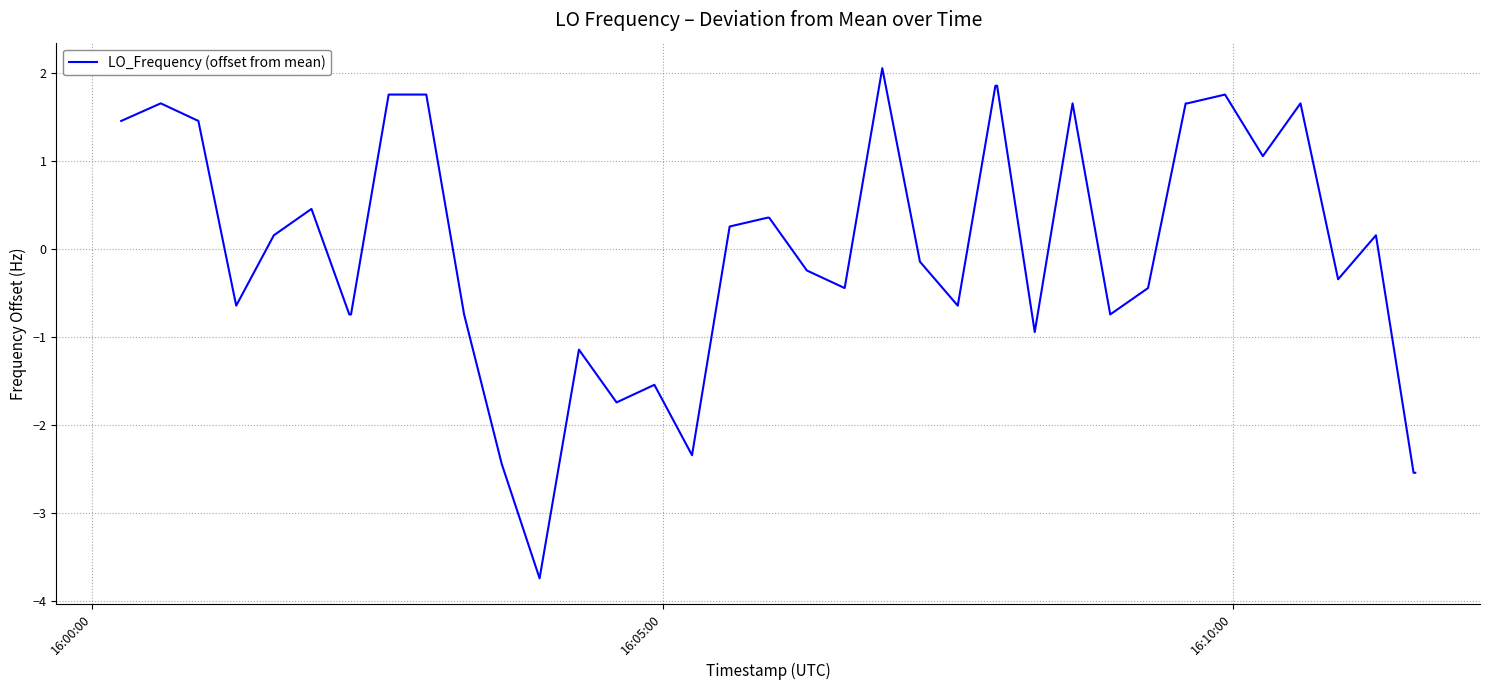

Count the number of values greater than 0.

20